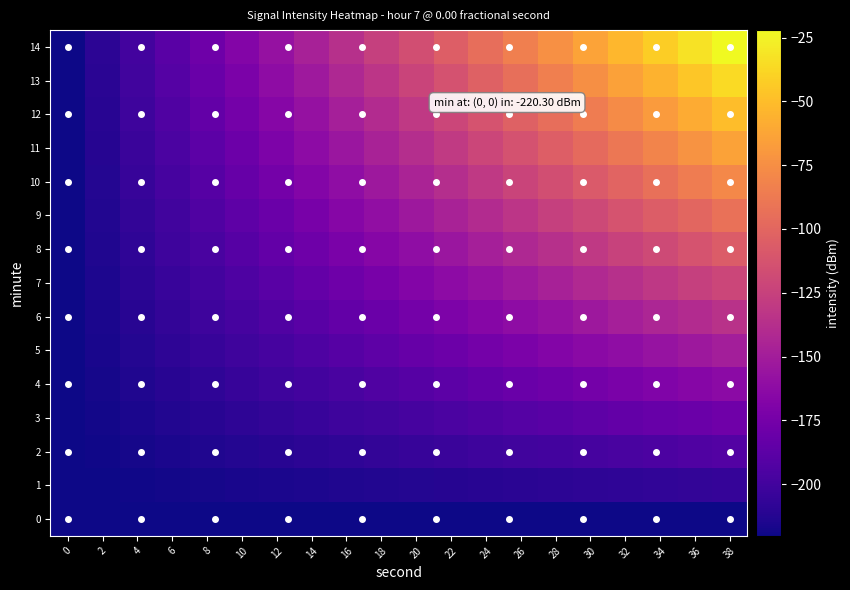

Reading right to left, list all the values displayed in this chart.

0: 38=-220.3	36=-220.3	34=-220.3	32=-220.3	30=-220.3	28=-220.3	26=-220.3	24=-220.3	22=-220.3	20=-220.3	18=-220.3	16=-220.3	14=-220.3	12=-220.3	10=-220.3	8=-220.3	6=-220.3	4=-220.3	2=-220.3	0=-220.3
1: 38=-206.1	36=-206.9	34=-207.6	32=-208.4	30=-209.1	28=-209.9	26=-210.6	24=-211.4	22=-212.1	20=-212.8	18=-213.6	16=-214.3	14=-215.1	12=-215.8	10=-216.6	8=-217.3	6=-218.1	4=-218.8	2=-219.6	0=-220.3
2: 38=-192.0	36=-193.5	34=-195.0	32=-196.5	30=-197.9	28=-199.4	26=-200.9	24=-202.4	22=-203.9	20=-205.4	18=-206.9	16=-208.4	14=-209.9	12=-211.4	10=-212.8	8=-214.3	6=-215.8	4=-217.3	2=-218.8	0=-220.3
3: 38=-177.8	36=-180.1	34=-182.3	32=-184.5	30=-186.8	28=-189.0	26=-191.2	24=-193.5	22=-195.7	20=-197.9	18=-200.2	16=-202.4	14=-204.7	12=-206.9	10=-209.1	8=-211.4	6=-213.6	4=-215.8	2=-218.1	0=-220.3
4: 38=-163.7	36=-166.6	34=-169.6	32=-172.6	30=-175.6	28=-178.6	26=-181.5	24=-184.5	22=-187.5	20=-190.5	18=-193.5	16=-196.5	14=-199.4	12=-202.4	10=-205.4	8=-208.4	6=-211.4	4=-214.3	2=-217.3	0=-220.3
5: 38=-149.5	36=-153.2	34=-156.9	32=-160.7	30=-164.4	28=-168.1	26=-171.9	24=-175.6	22=-179.3	20=-183.0	18=-186.8	16=-190.5	14=-194.2	12=-197.9	10=-201.7	8=-205.4	6=-209.1	4=-212.8	2=-216.6	0=-220.3
6: 38=-135.3	36=-139.8	34=-144.3	32=-148.7	30=-153.2	28=-157.7	26=-162.2	24=-166.6	22=-171.1	20=-175.6	18=-180.1	16=-184.5	14=-189.0	12=-193.5	10=-197.9	8=-202.4	6=-206.9	4=-211.4	2=-215.8	0=-220.3
7: 38=-121.2	36=-126.4	34=-131.6	32=-136.8	30=-142.0	28=-147.3	26=-152.5	24=-157.7	22=-162.9	20=-168.1	18=-173.3	16=-178.6	14=-183.8	12=-189.0	10=-194.2	8=-199.4	6=-204.7	4=-209.9	2=-215.1	0=-220.3
8: 38=-107.0	36=-113.0	34=-118.9	32=-124.9	30=-130.9	28=-136.8	26=-142.8	24=-148.7	22=-154.7	20=-160.7	18=-166.6	16=-172.6	14=-178.6	12=-184.5	10=-190.5	8=-196.5	6=-202.4	4=-208.4	2=-214.3	0=-220.3
9: 38=-92.8	36=-99.6	34=-106.3	32=-113.0	30=-119.7	28=-126.4	26=-133.1	24=-139.8	22=-146.5	20=-153.2	18=-159.9	16=-166.6	14=-173.3	12=-180.1	10=-186.8	8=-193.5	6=-200.2	4=-206.9	2=-213.6	0=-220.3
10: 38=-78.7	36=-86.1	34=-93.6	32=-101.0	30=-108.5	28=-115.9	26=-123.4	24=-130.9	22=-138.3	20=-145.8	18=-153.2	16=-160.7	14=-168.1	12=-175.6	10=-183.0	8=-190.5	6=-197.9	4=-205.4	2=-212.8	0=-220.3
11: 38=-64.5	36=-72.7	34=-80.9	32=-89.1	30=-97.3	28=-105.5	26=-113.7	24=-121.9	22=-130.1	20=-138.3	18=-146.5	16=-154.7	14=-162.9	12=-171.1	10=-179.3	8=-187.5	6=-195.7	4=-203.9	2=-212.1	0=-220.3
12: 38=-50.4	36=-59.3	34=-68.2	32=-77.2	30=-86.1	28=-95.1	26=-104.0	24=-113.0	22=-121.9	20=-130.9	18=-139.8	16=-148.7	14=-157.7	12=-166.6	10=-175.6	8=-184.5	6=-193.5	4=-202.4	2=-211.4	0=-220.3
13: 38=-36.2	36=-45.9	34=-55.6	32=-65.3	30=-75.0	28=-84.6	26=-94.3	24=-104.0	22=-113.7	20=-123.4	18=-133.1	16=-142.8	14=-152.5	12=-162.2	10=-171.9	8=-181.5	6=-191.2	4=-200.9	2=-210.6	0=-220.3
14: 38=-22.0	36=-32.5	34=-42.9	32=-53.3	30=-63.8	28=-74.2	26=-84.6	24=-95.1	22=-105.5	20=-115.9	18=-126.4	16=-136.8	14=-147.3	12=-157.7	10=-168.1	8=-178.6	6=-189.0	4=-199.4	2=-209.9	0=-220.3